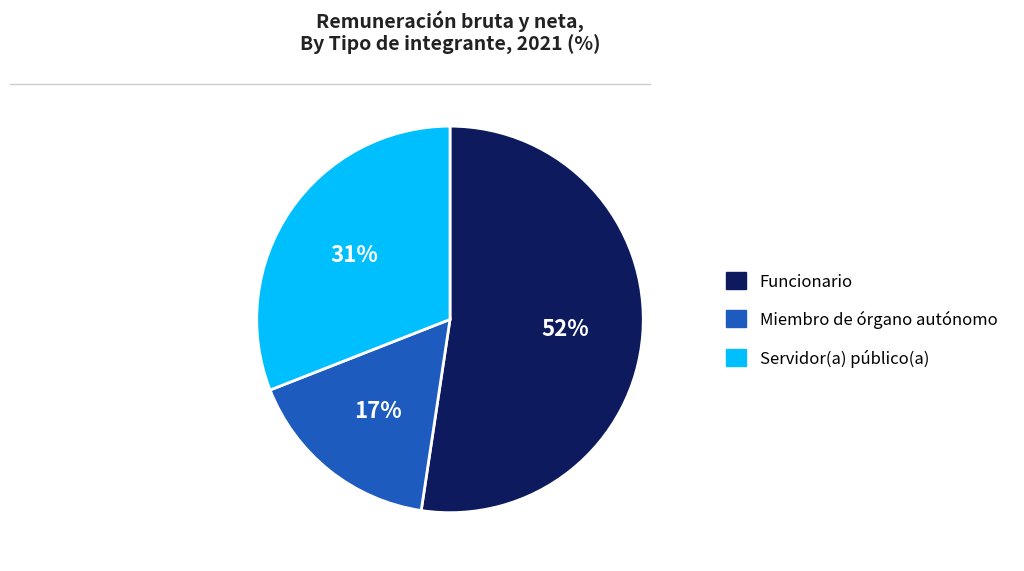

To the nearest percent, what is the combined percentage of Funcionario and Miembro de órgano autónomo?

69%